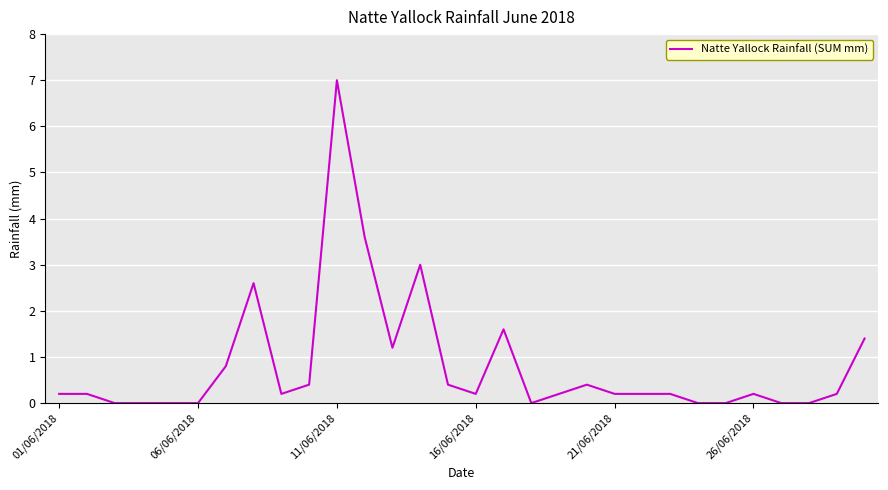

What is the maximum value shown in the chart?

7.0